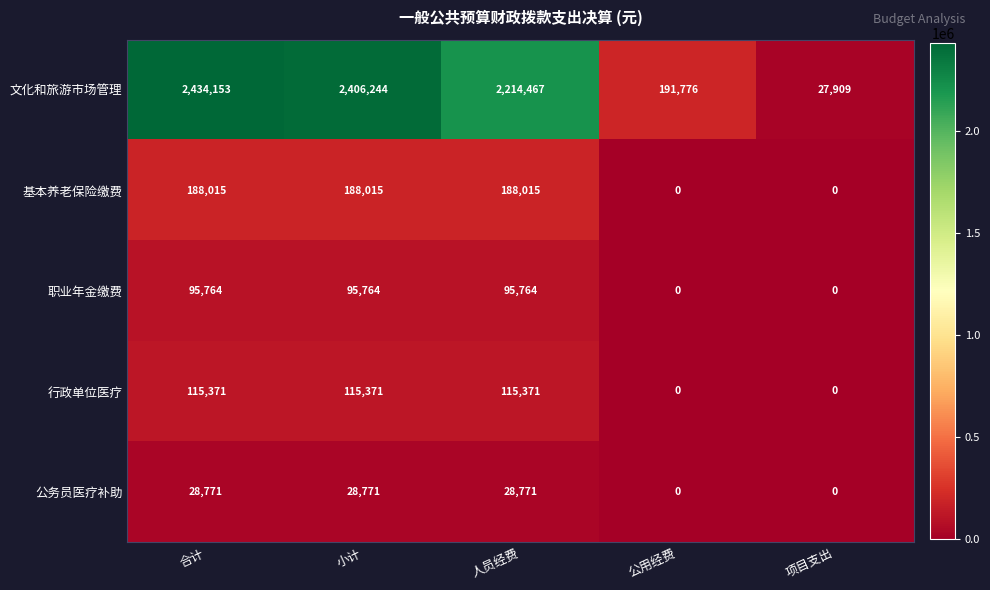

True or false: 公务员医疗补助 has a value of 15567 at 项目支出.

False